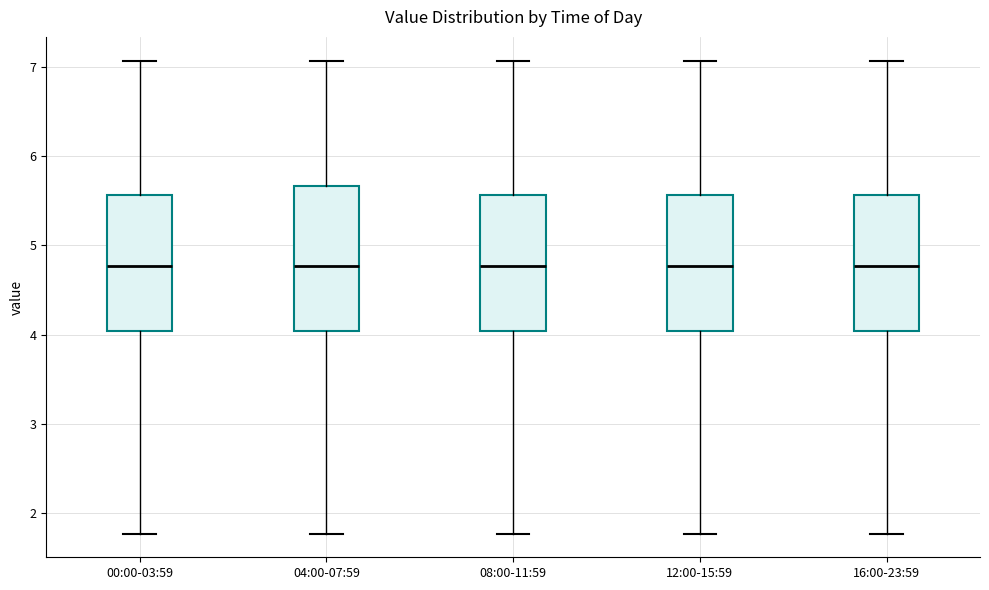

Reading left to right, transcribe this box plot: for each box, give where its median line is, the range the box spans, and where its two whiskers end, as read against the y-axis. The values are not printed on the chart, so give them approximately, as read against the axis.

00:00-03:59: median 4.8, box 4.0 to 5.6, whiskers 1.8 to 7.1
04:00-07:59: median 4.8, box 4.0 to 5.7, whiskers 1.8 to 7.1
08:00-11:59: median 4.8, box 4.0 to 5.6, whiskers 1.8 to 7.1
12:00-15:59: median 4.8, box 4.0 to 5.6, whiskers 1.8 to 7.1
16:00-23:59: median 4.8, box 4.0 to 5.6, whiskers 1.8 to 7.1